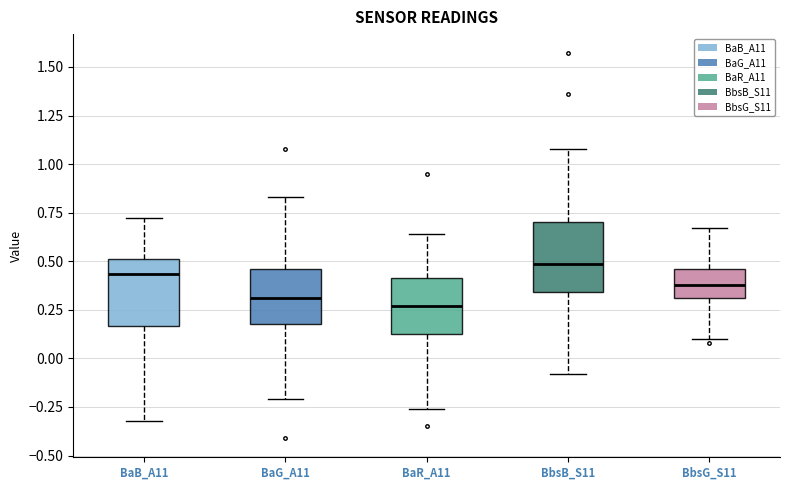

Reading left to right, read every box against the y-axis: the position of its median line, the range the box covers, and the ends of its whiskers. The values are not printed on the chart, so give them approximately, as read against the axis.

BaB_A11: median 0.45, box 0.15 to 0.50, whiskers -0.30 to 0.70
BaG_A11: median 0.30, box 0.20 to 0.45, whiskers -0.20 to 0.85
BaR_A11: median 0.25, box 0.15 to 0.40, whiskers -0.25 to 0.65
BbsB_S11: median 0.50, box 0.35 to 0.70, whiskers -0.10 to 1.10
BbsG_S11: median 0.40, box 0.30 to 0.45, whiskers 0.10 to 0.65